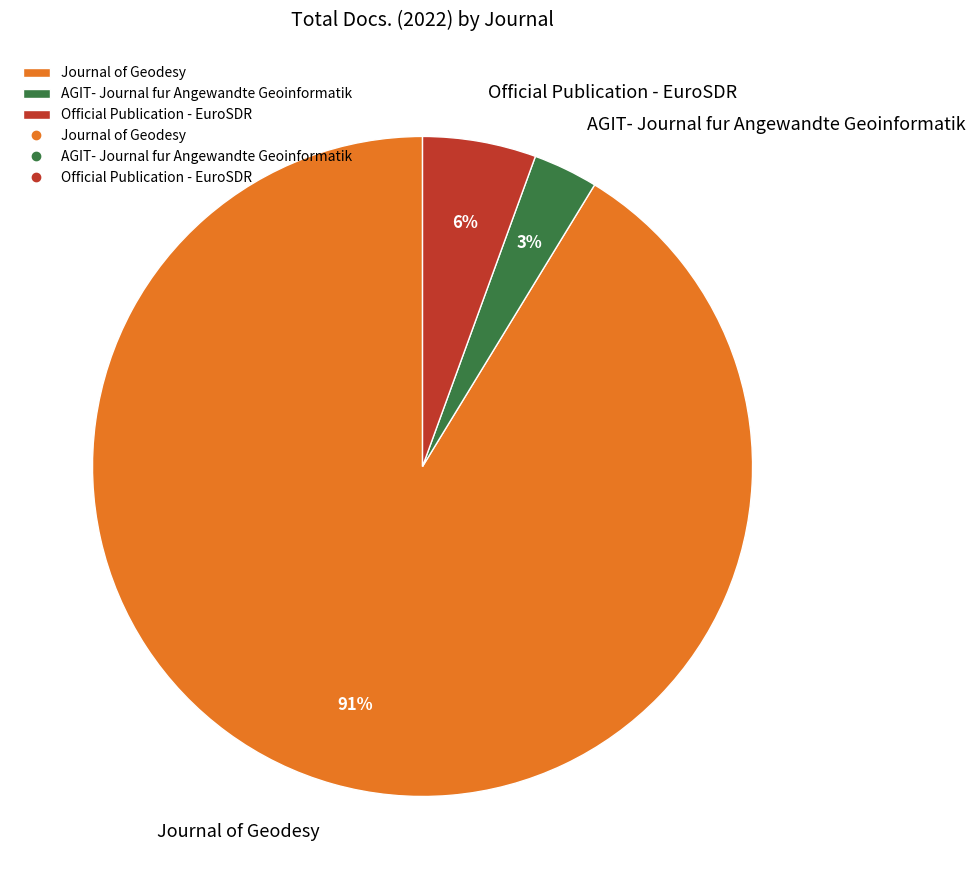

Which has a higher value, Journal of Geodesy or AGIT- Journal fur Angewandte Geoinformatik?

Journal of Geodesy